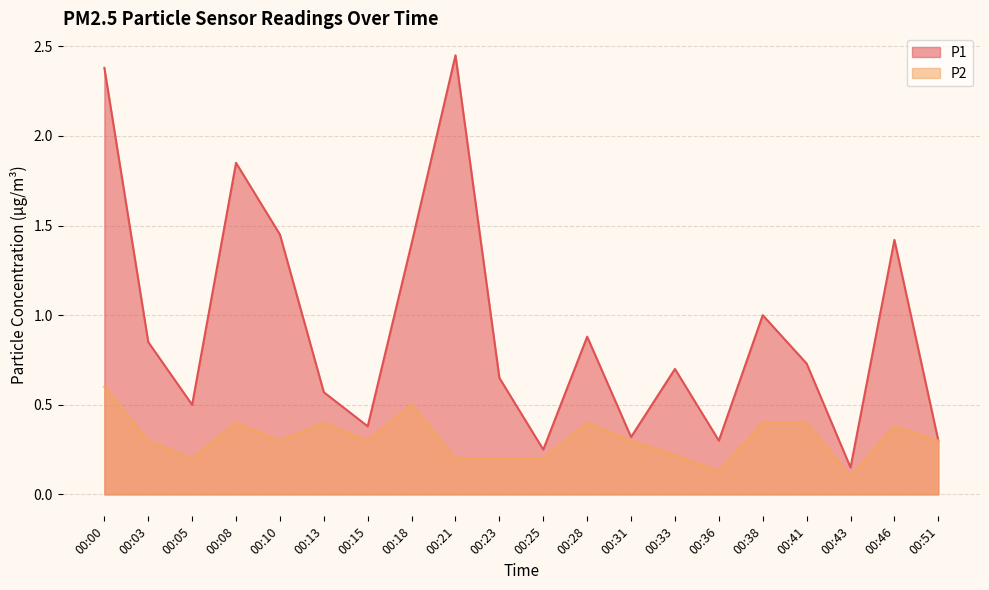

Which series has the widest spread of values?

P1